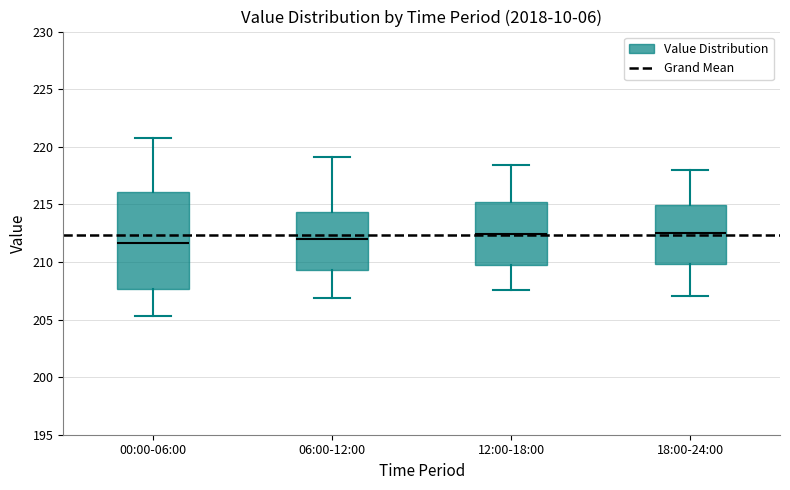

Comparing the boxes themselves (not the whiskers), which one is the tallest?

00:00-06:00